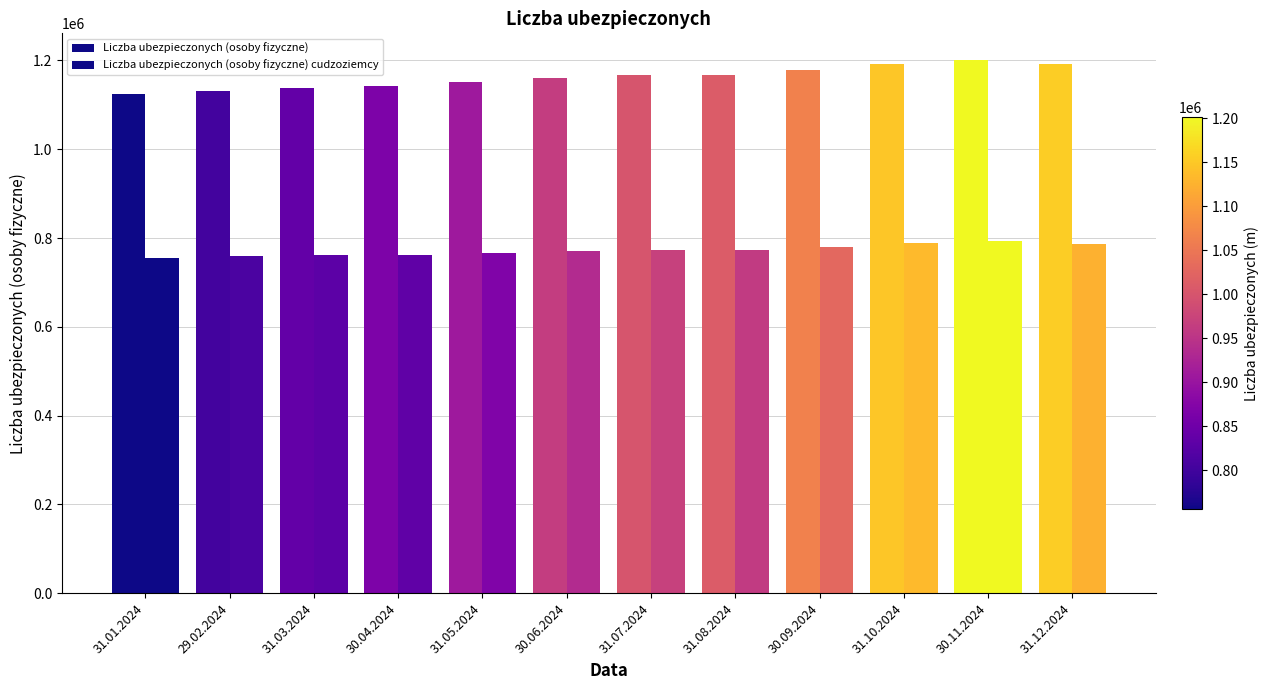

How many distinct data groups are displayed?

2